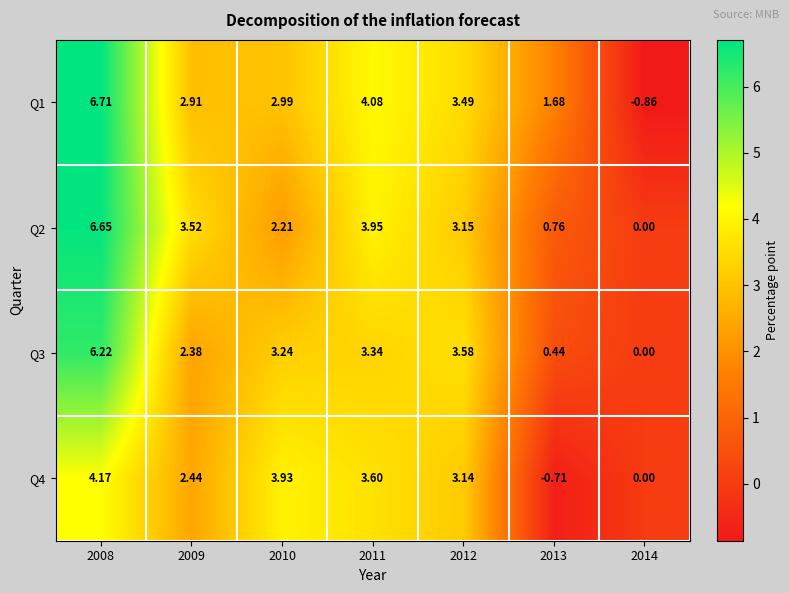

Is the value of Q3 at 2009 greater than the value of Q1 at 2010?

No